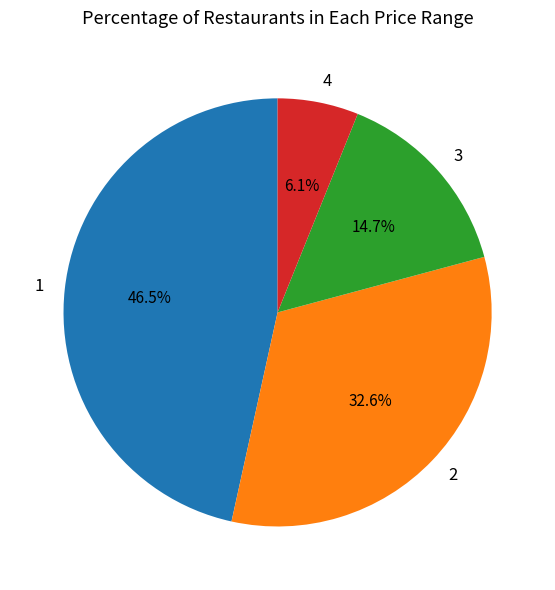

The 3 slice represents 15% of the pie. True or false?

True